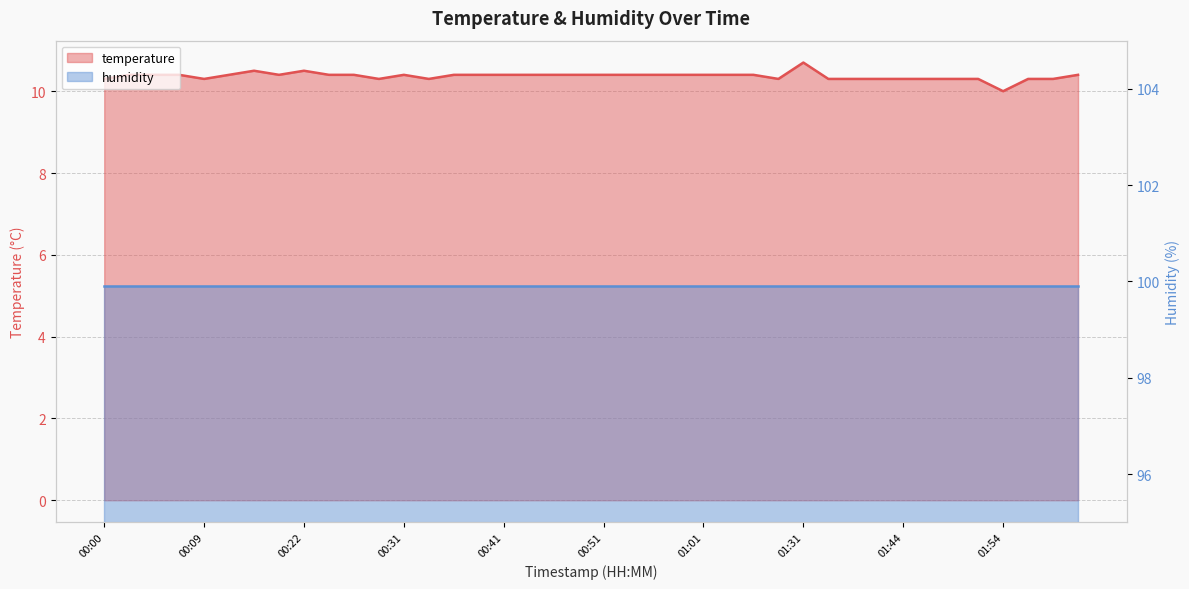

What is the average value?

10.4